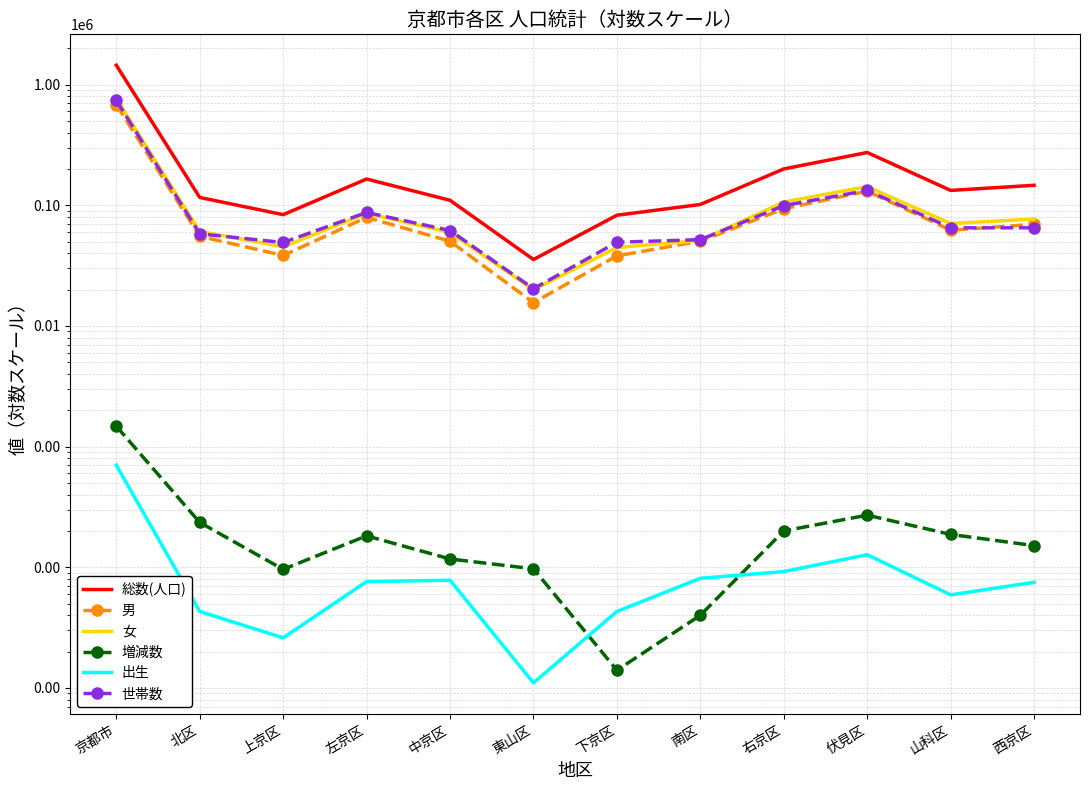

Count the number of data series in this chart.

6